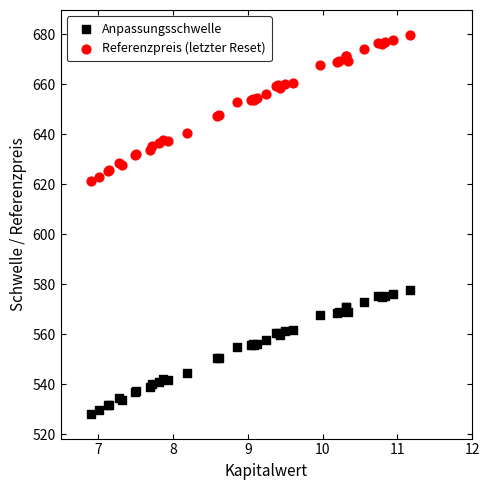

Which series reaches the maximum Y coordinate?

Referenzpreis (letzter Reset)